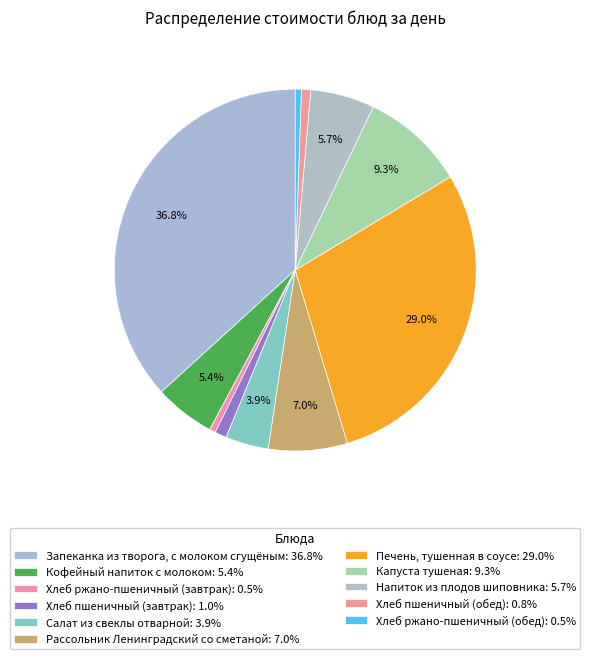

Rank the categories by value from lowest to highest.

Хлеб ржано-пшеничный (завтрак), Хлеб ржано-пшеничный (обед), Хлеб пшеничный (обед), Хлеб пшеничный (завтрак), Салат из свеклы отварной, Кофейный напиток с молоком, Напиток из плодов шиповника, Рассольник Ленинградский со сметаной, Капуста тушеная, Печень, тушенная в соусе, Запеканка из творога, с молоком сгущёным